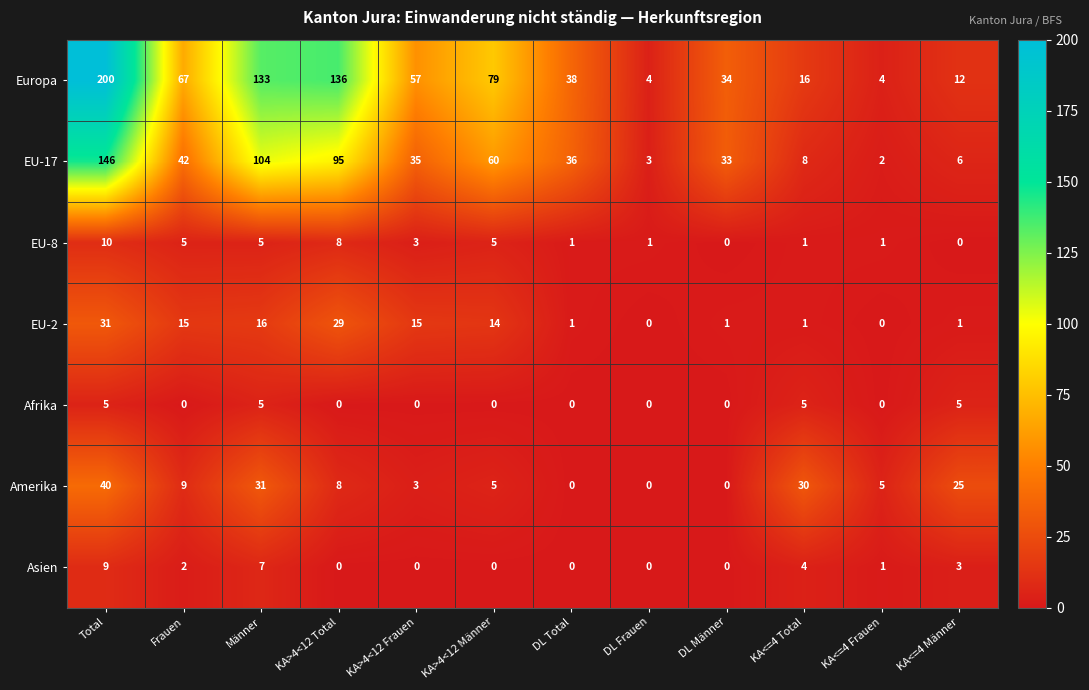

What is the total value across all series at KA>4<12 Total?

276